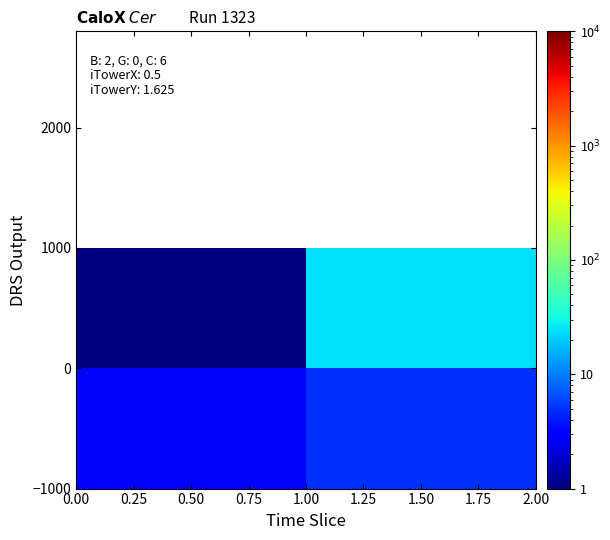

Count the number of data series in this chart.

2